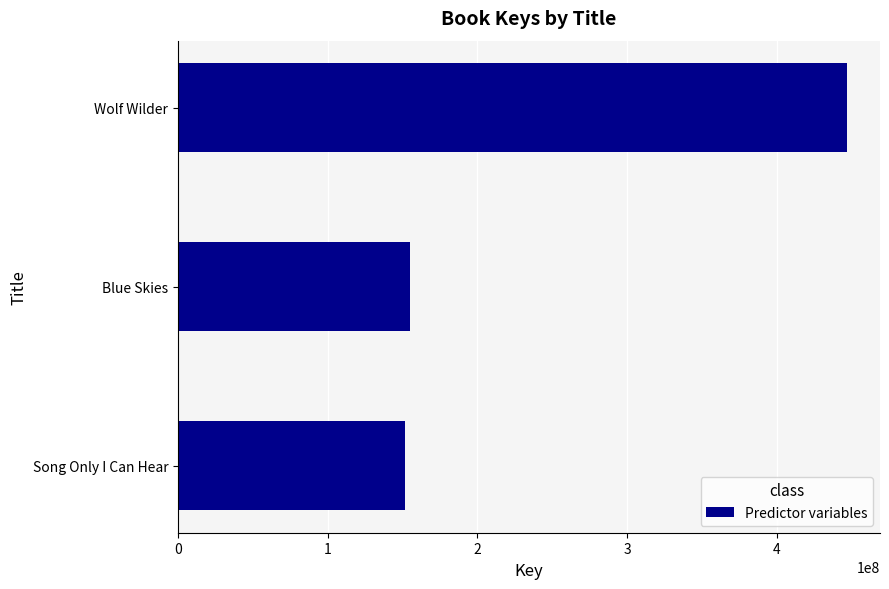

List the labels in order of value, largest first.

Wolf Wilder, Blue Skies, Song Only I Can Hear